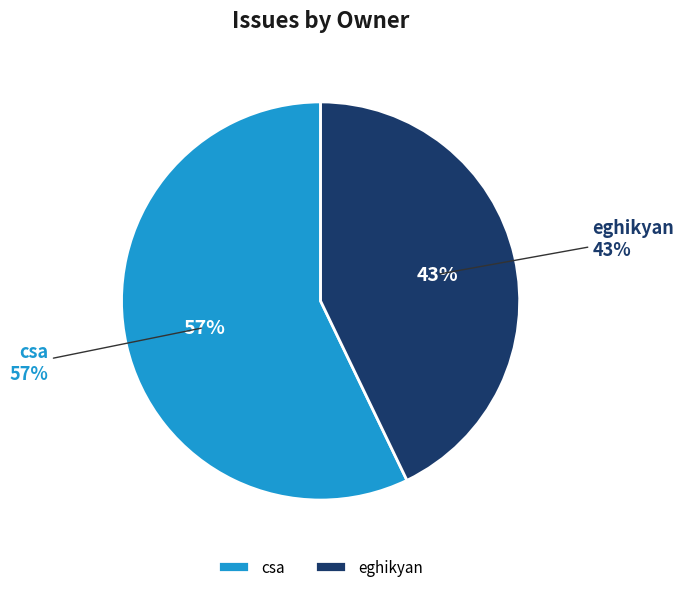

How many segments does this pie chart have?

2